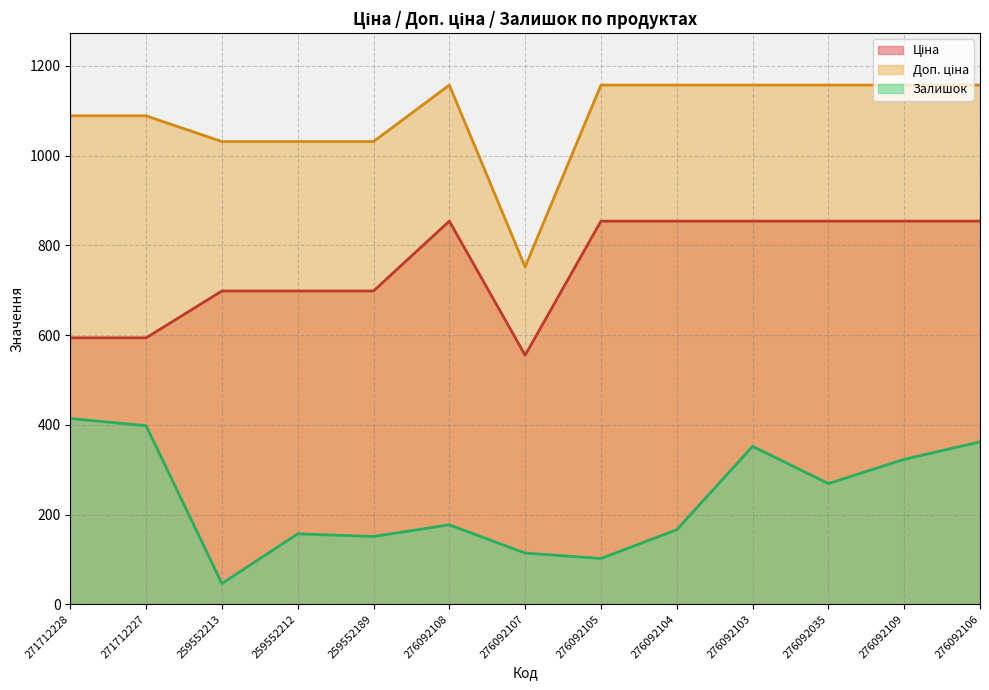

Reading left to right, transcribe all the data shown in this chart.

Ціна: 593.8	593.8	698.3	698.3	698.3	854.0	555.1	854.0	854.0	854.0	854.0	854.0	854.0
Доп. ціна: 1088.8	1088.8	1031.4	1031.4	1031.4	1157.3	752.0	1157.3	1157.3	1157.3	1157.3	1157.3	1157.3
Залишок: 414.0	398.0	46.0	157.0	151.0	177.0	114.0	102.0	166.0	352.0	269.0	323.0	362.0